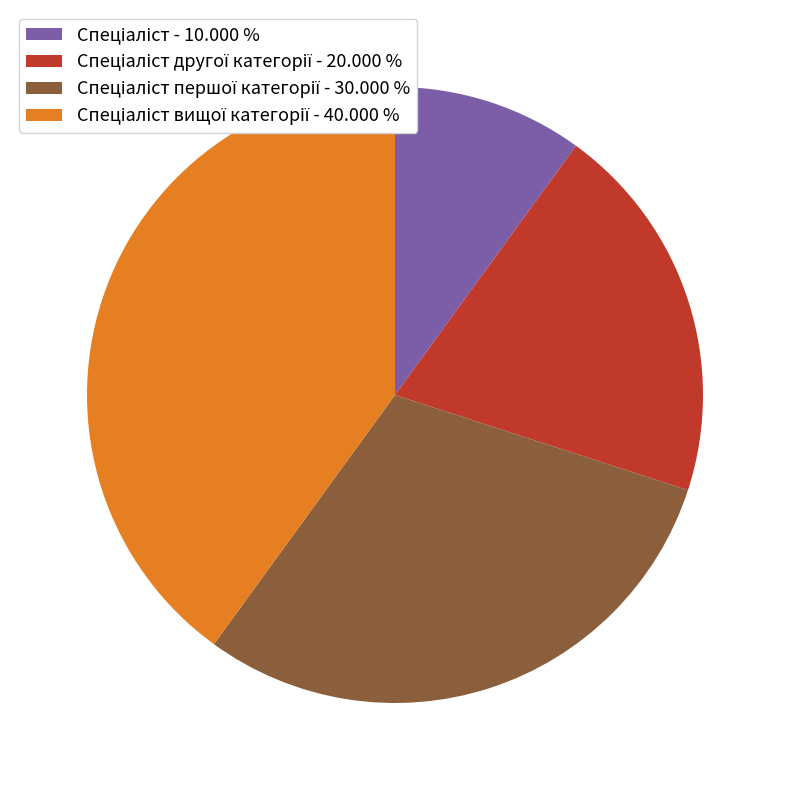

Is there any slice that represents more than half of the pie?

No